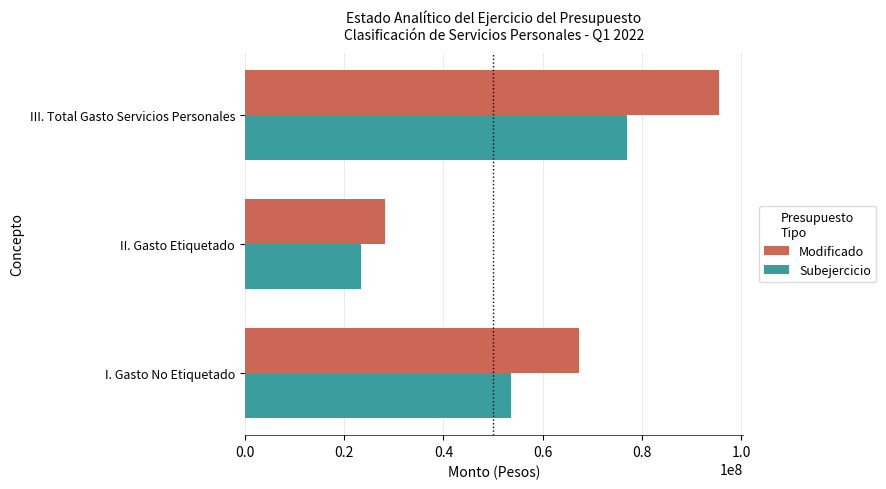

List the labels in order of Subejercicio value, smallest first.

II. Gasto Etiquetado, I. Gasto No Etiquetado, III. Total Gasto Servicios Personales